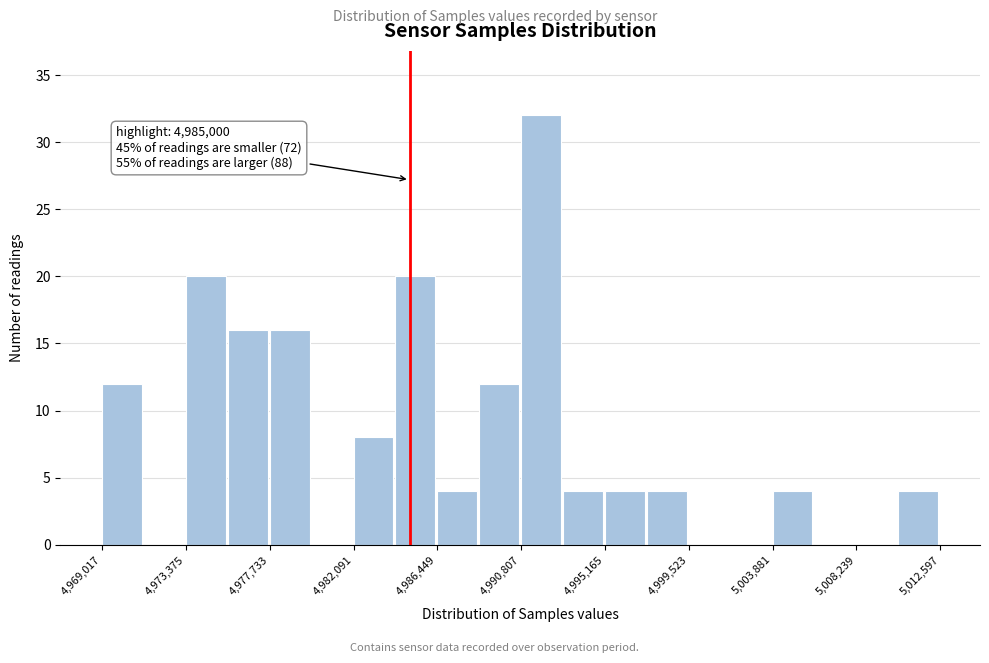

Over which range of the x-axis is the bar tallest?

4991000 to 4993000